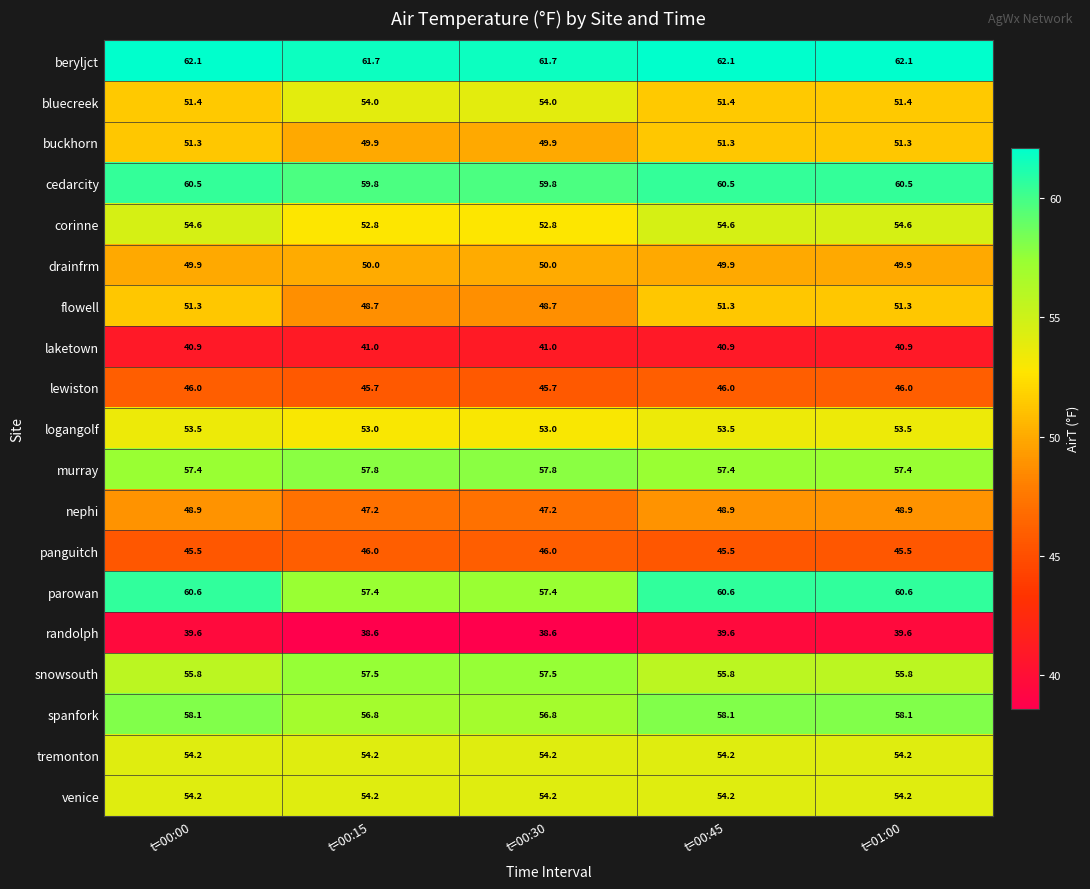

At how many categories does at least one series exceed 43?

5